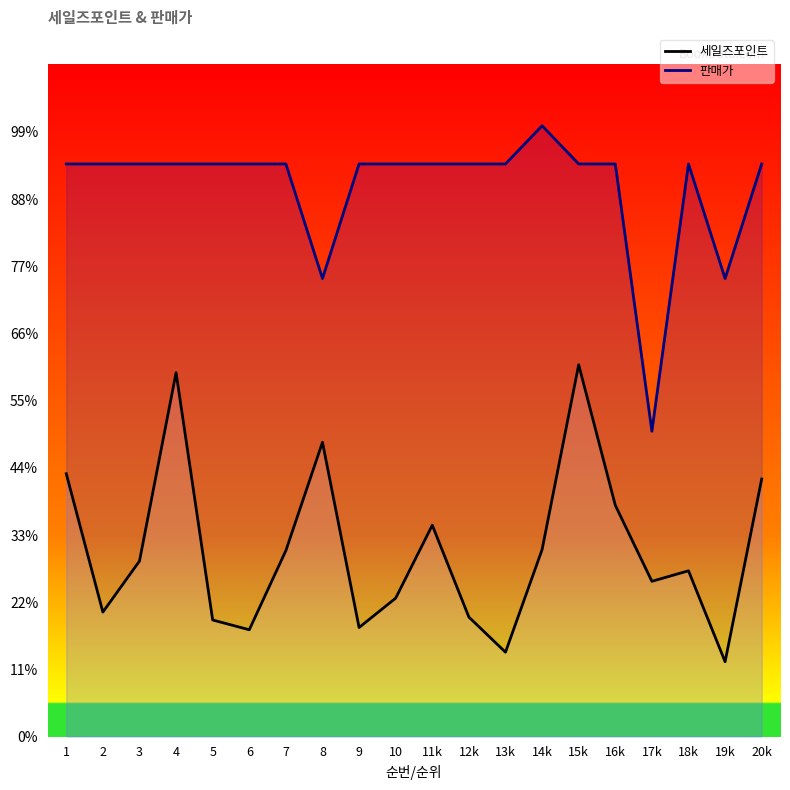

True or false: the data shows 13500 at 9.

True